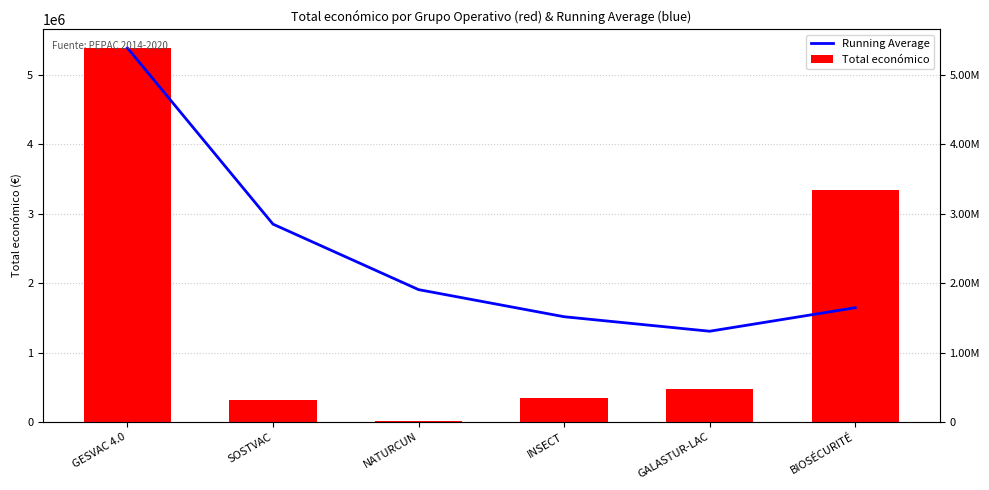

Which series has the largest range (max minus min)?

Total económico